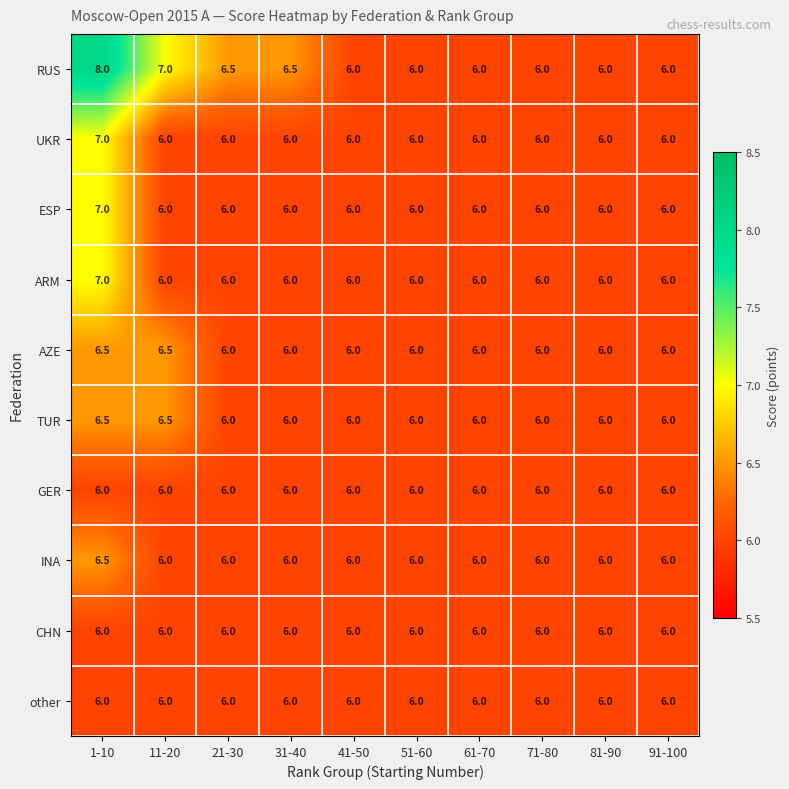

At which category is the sum across all series the highest?

1-10